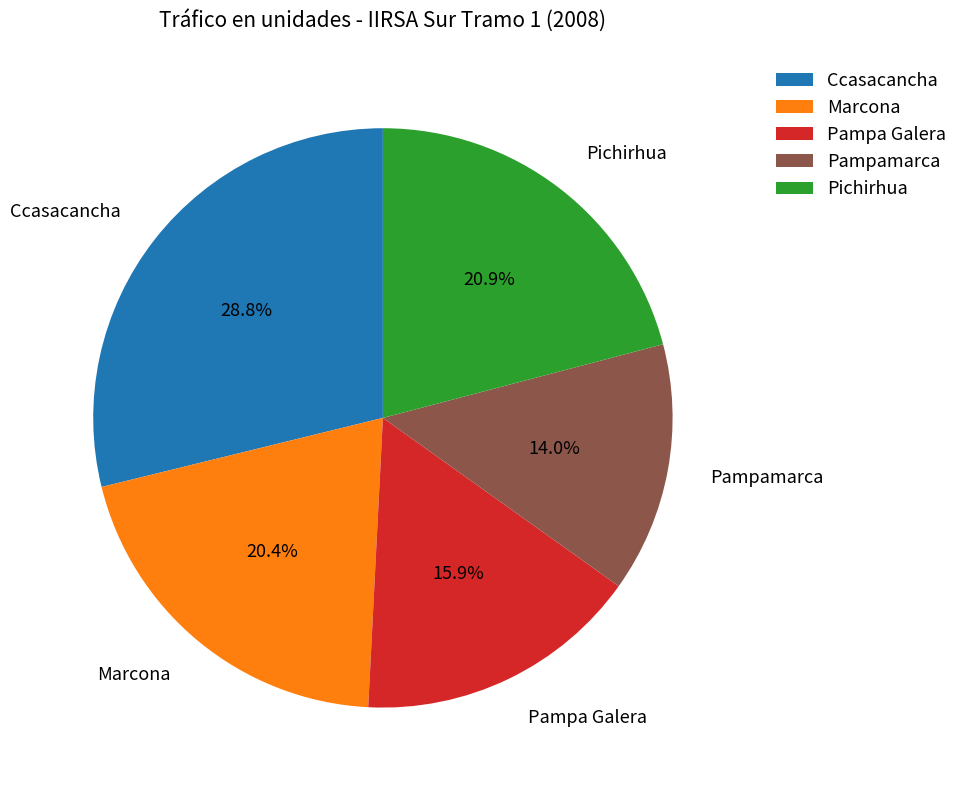

How much of the chart is everything except Pichirhua?

79.1%